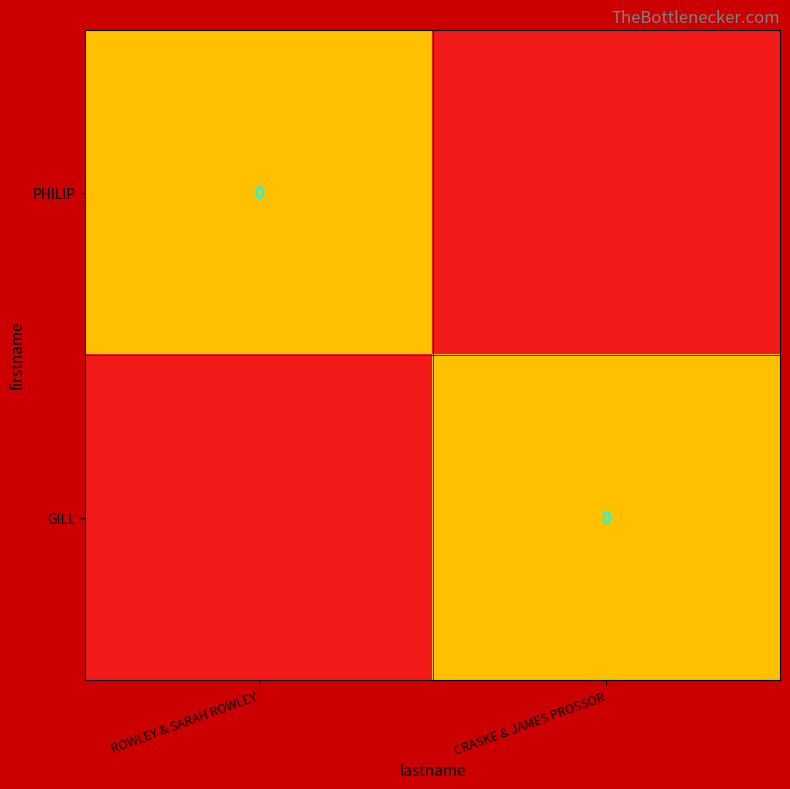

What is the total value across all series at CRASKE & JAMES PROSSOR?

-1